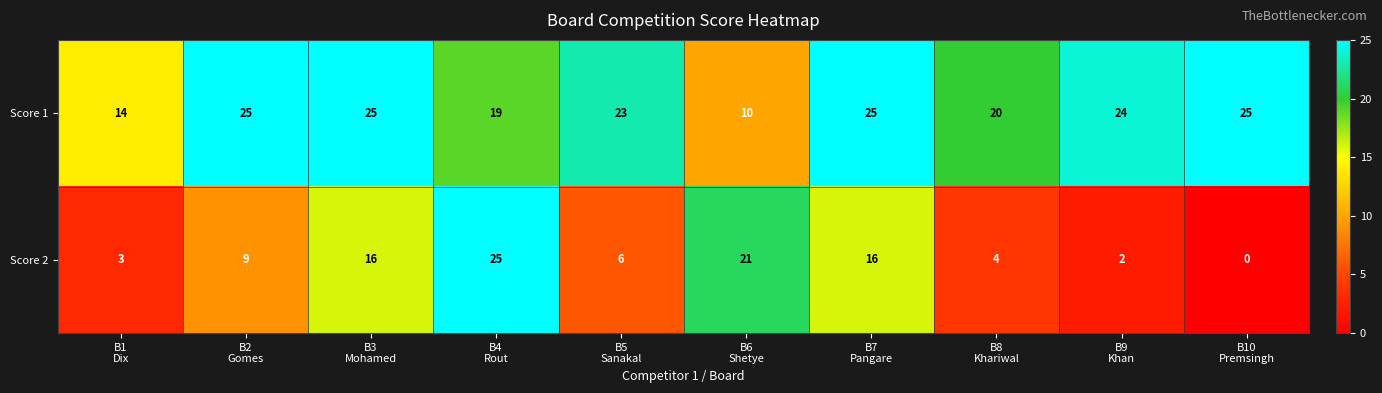

What is the difference between the maximum and minimum values in the Score 1 series?

15